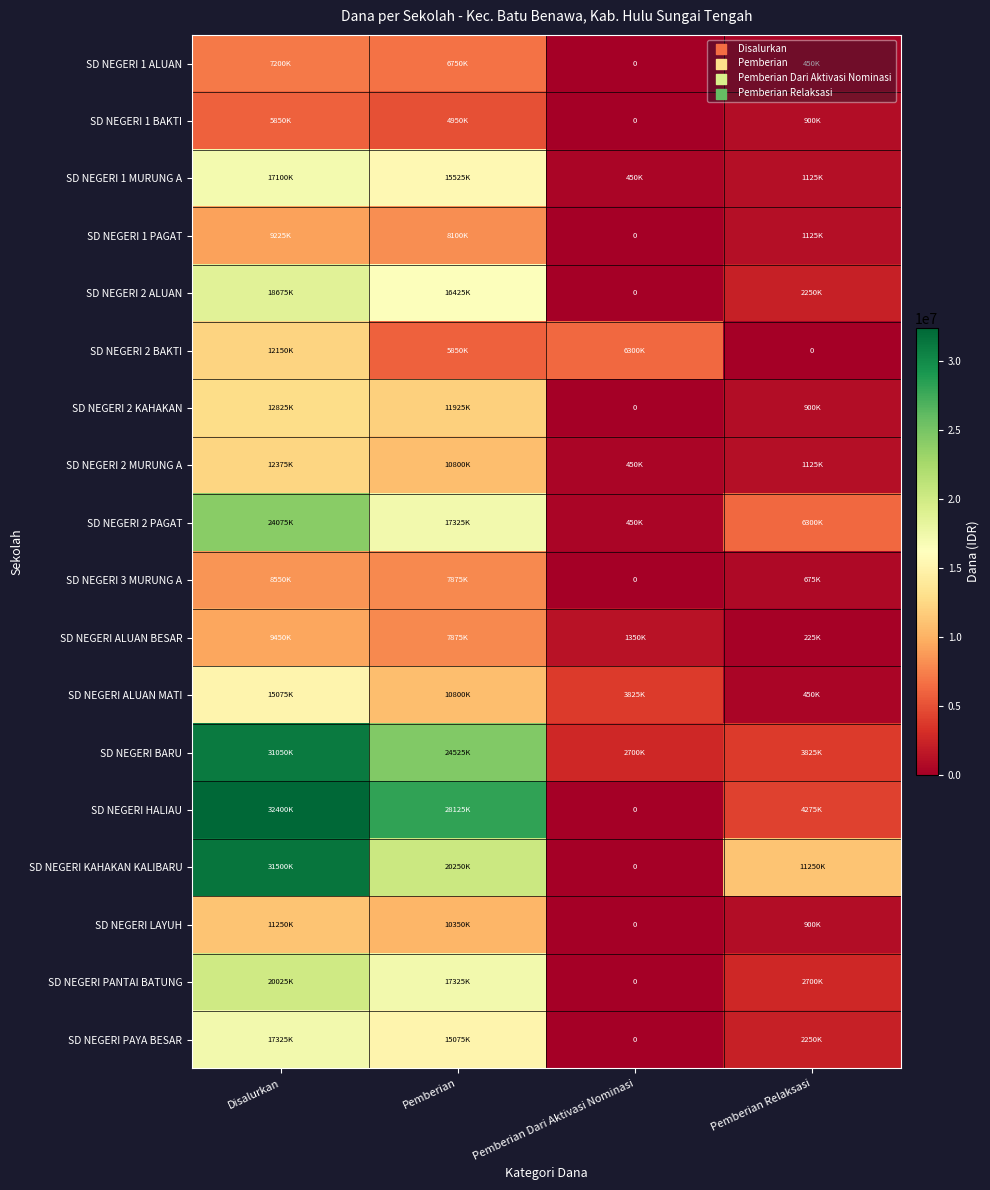

What is the difference between the SD NEGERI 1 ALUAN values at Pemberian Relaksasi and Pemberian Dari Aktivasi Nominasi?

450000